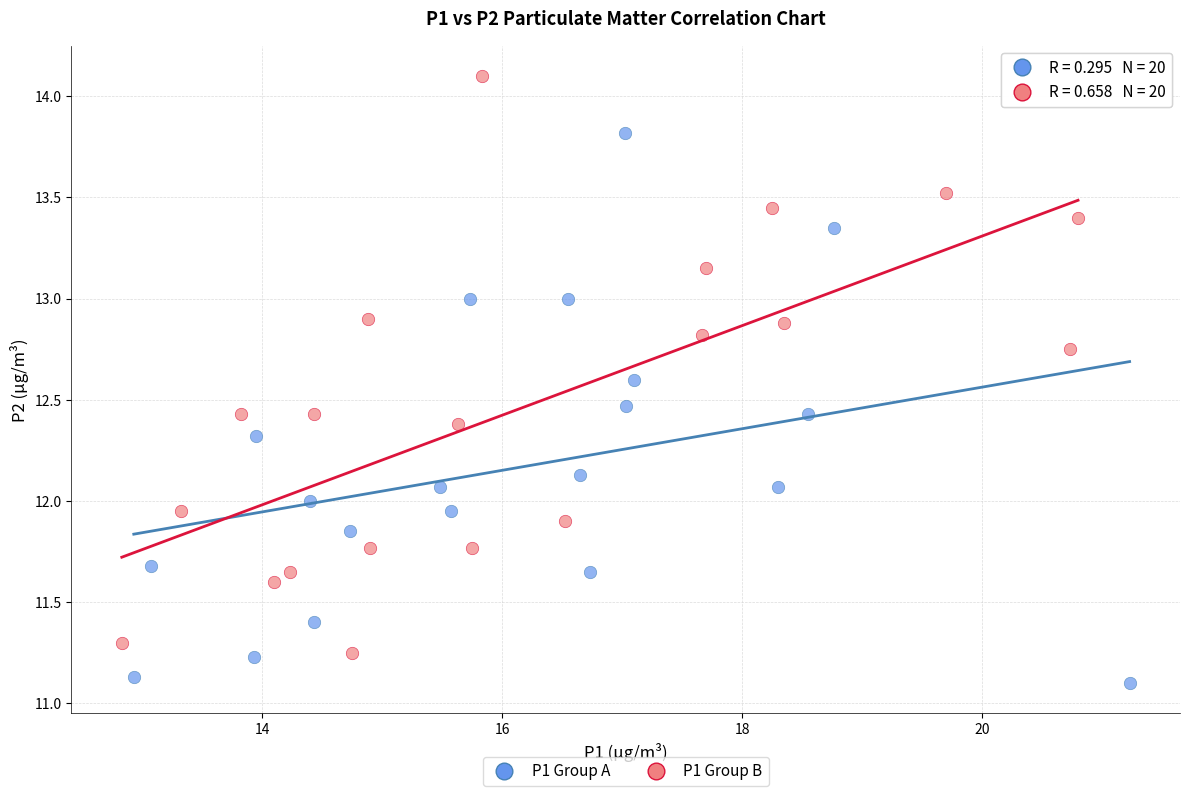

Which series reaches the minimum Y coordinate?

P1 Group A